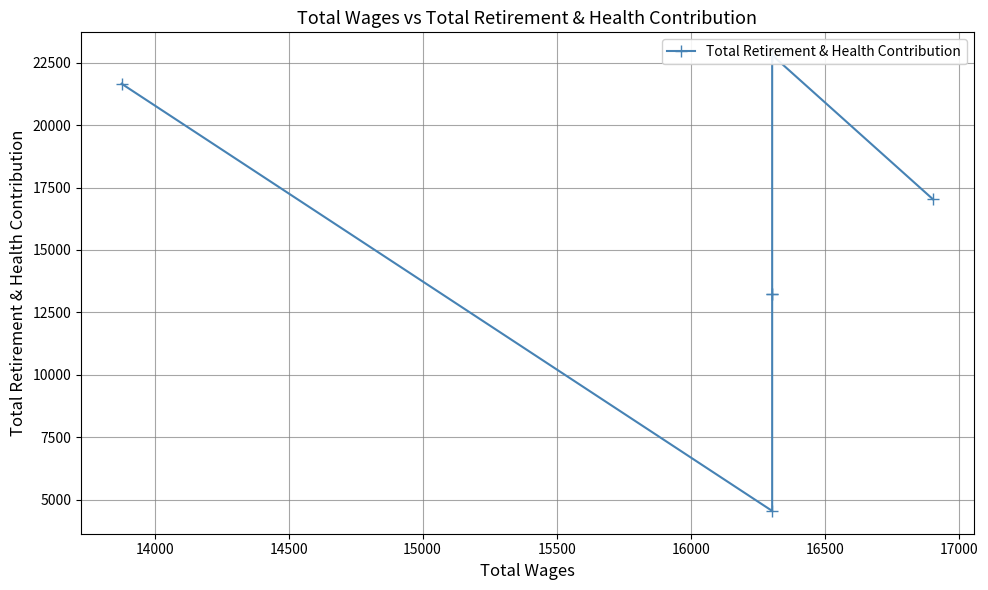

What is the greatest value displayed?

22800